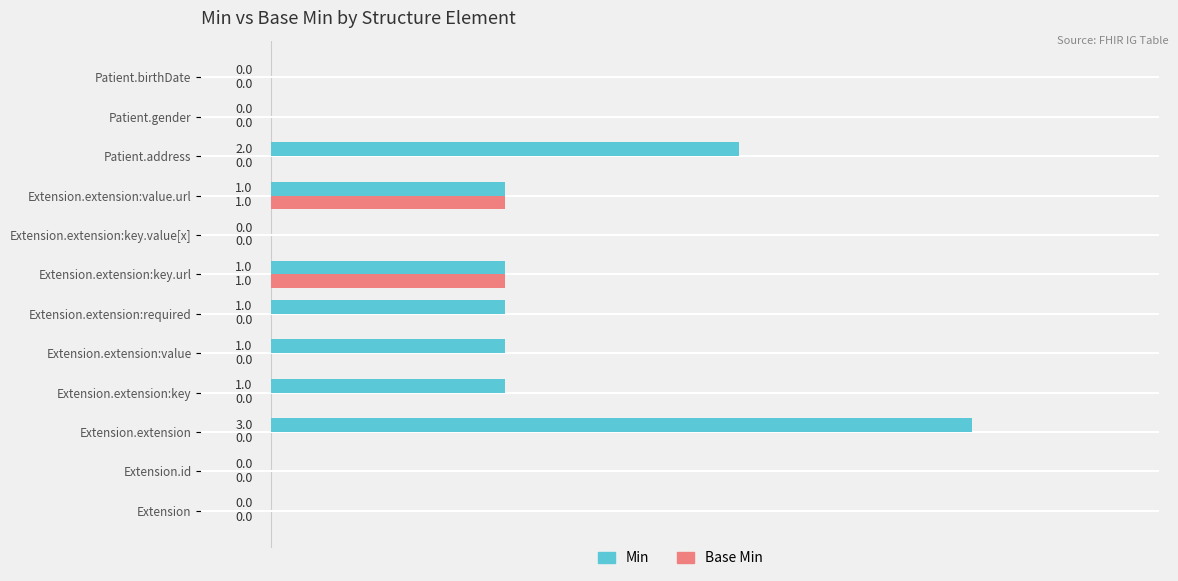

How many series are shown in this chart?

2